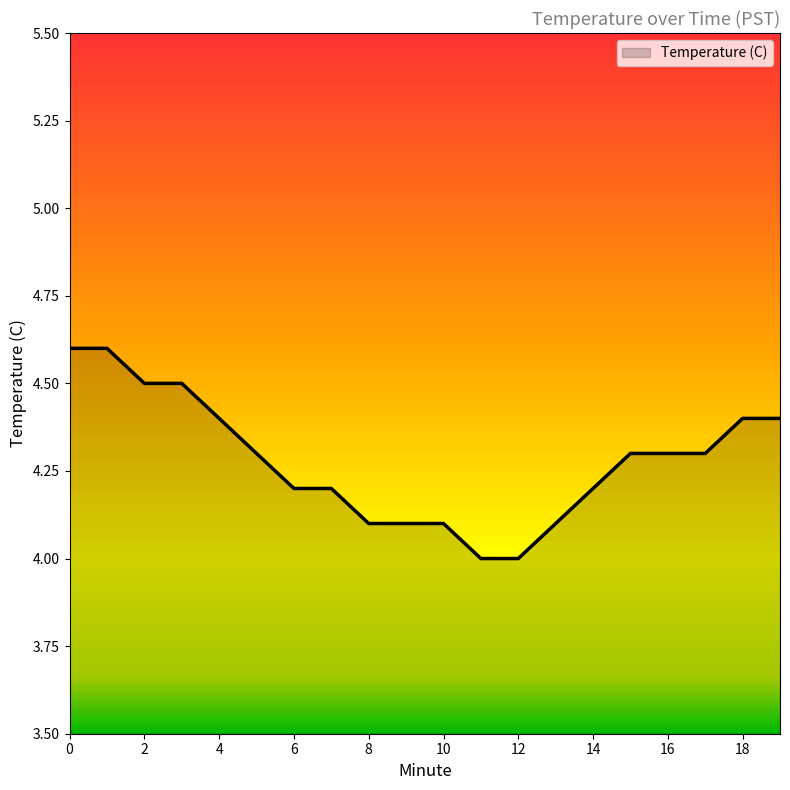

What is the smallest value displayed?

4.0